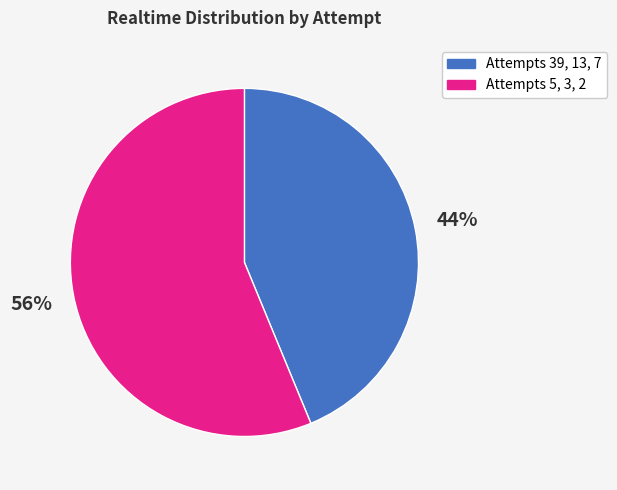

Is there any slice that represents more than half of the pie?

Yes